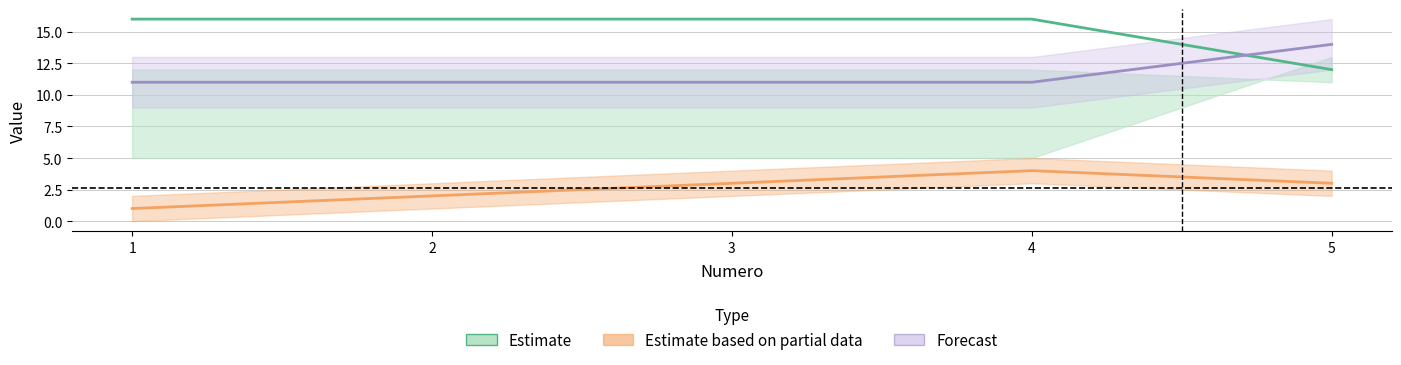

True or false: Forecast has a value of 4 at 4.

False